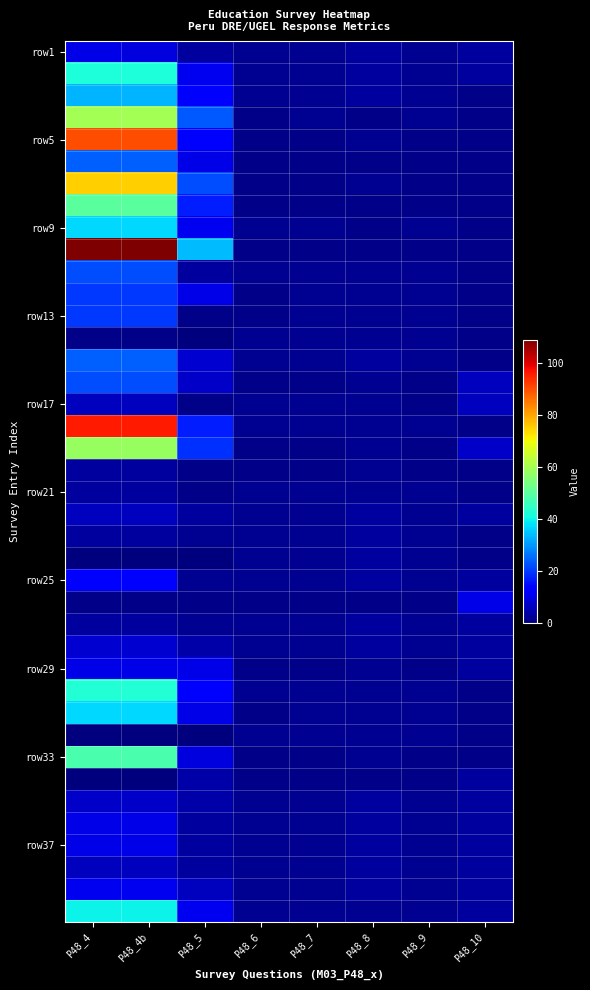

Count the number of data series in this chart.

40